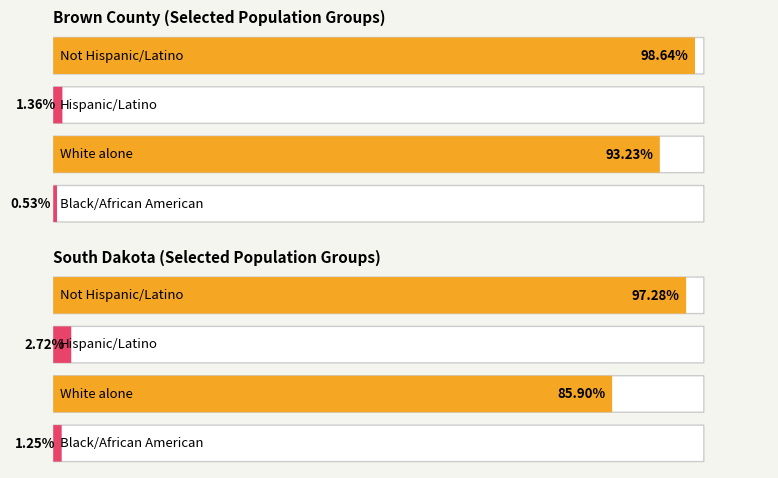

How many groups of bars are there?

8